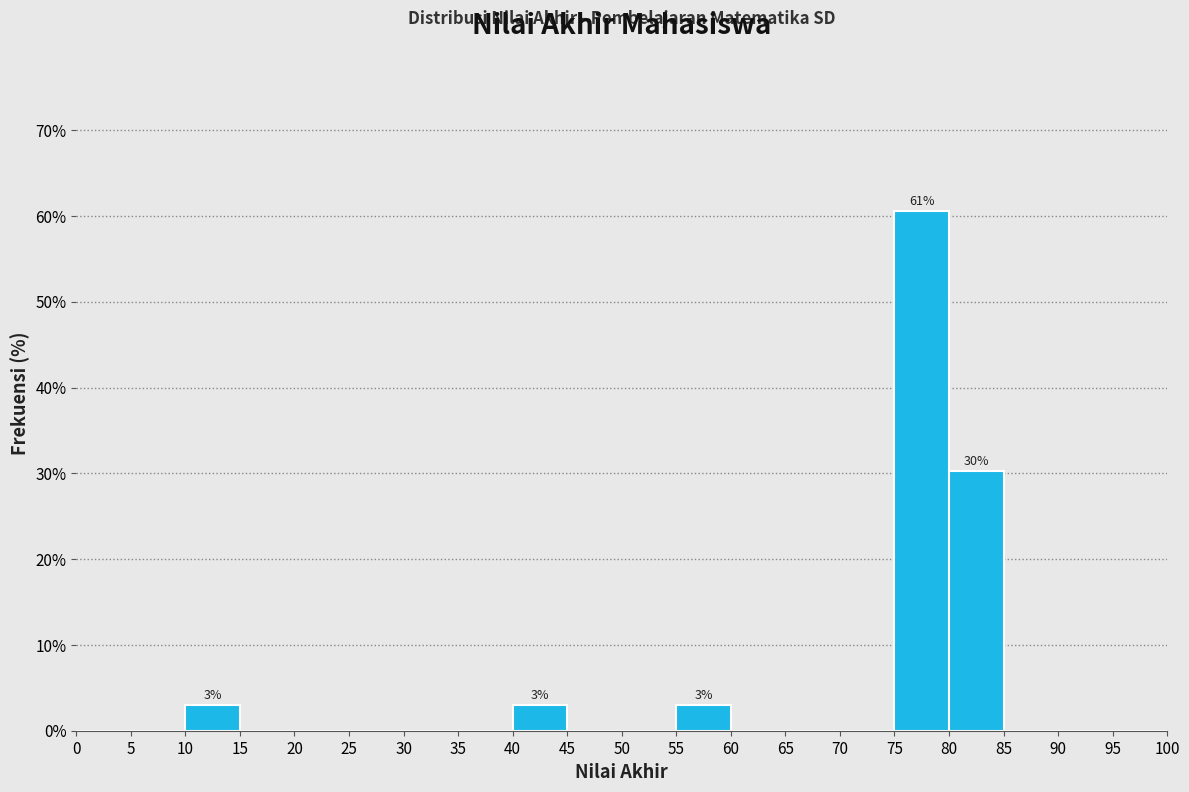

Which range on the x-axis has the tallest bar?

75 to 80